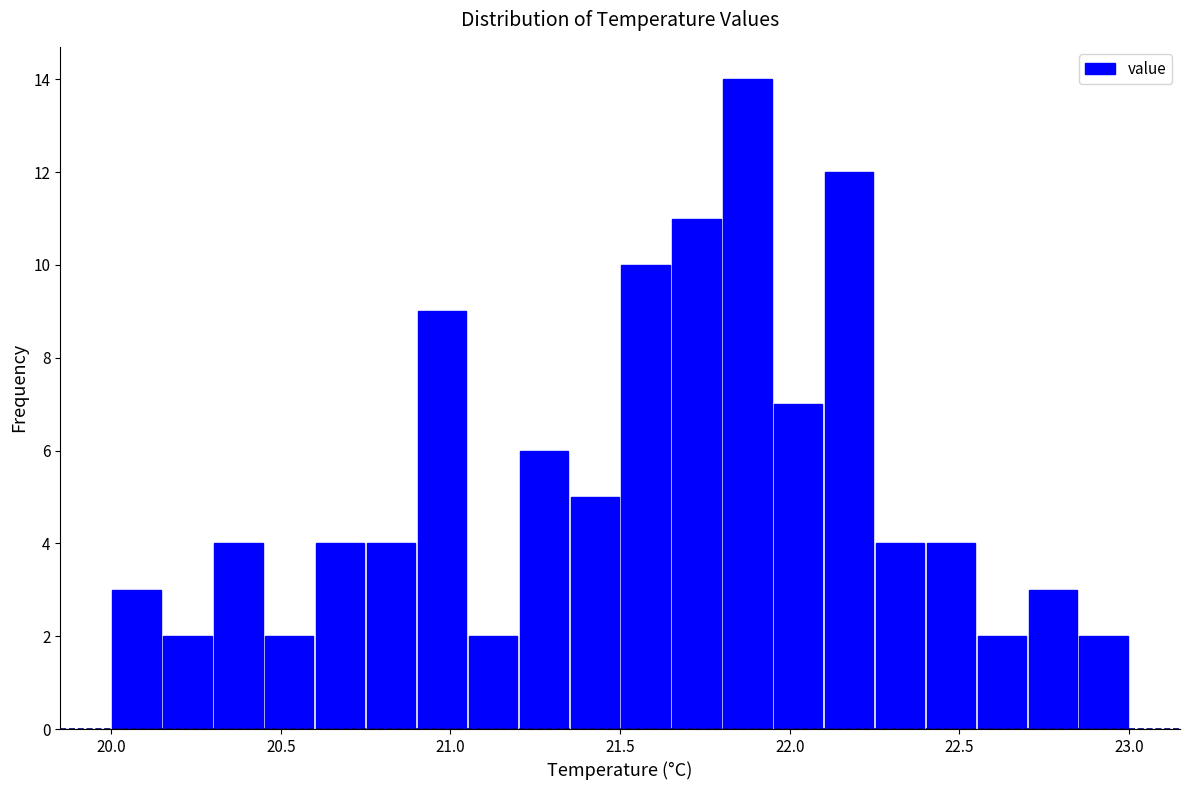

Read against the x-axis, roughly where is the centre of the tallest bar?

21.90